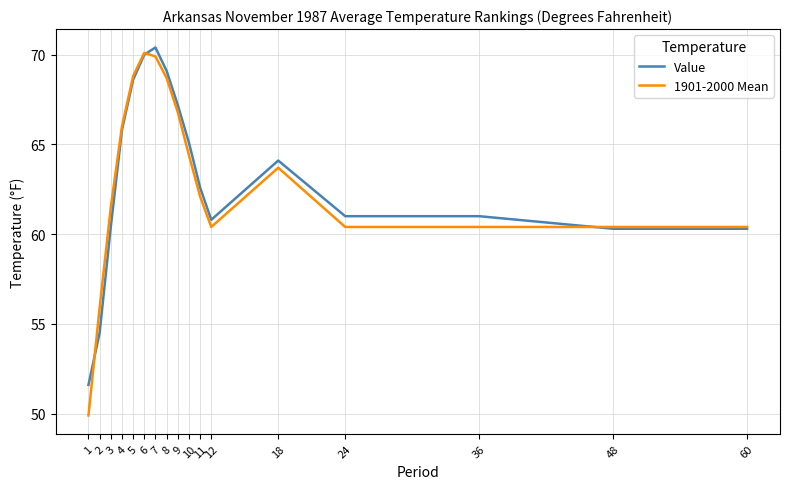

Reading left to right, list all the values displayed in this chart.

Value: 1=51.6	2=54.5	3=60.4	4=65.8	5=68.6	6=70.0	7=70.4	8=69.1	9=67.2	10=65.1	11=62.6	12=60.8	18=64.1	24=61.0	36=61.0	48=60.3	60=60.3
1901-2000 Mean: 1=49.9	2=55.9	3=61.5	4=66.0	5=68.8	6=70.1	7=69.9	8=68.7	9=66.8	10=64.4	11=62.1	12=60.4	18=63.7	24=60.4	36=60.4	48=60.4	60=60.4